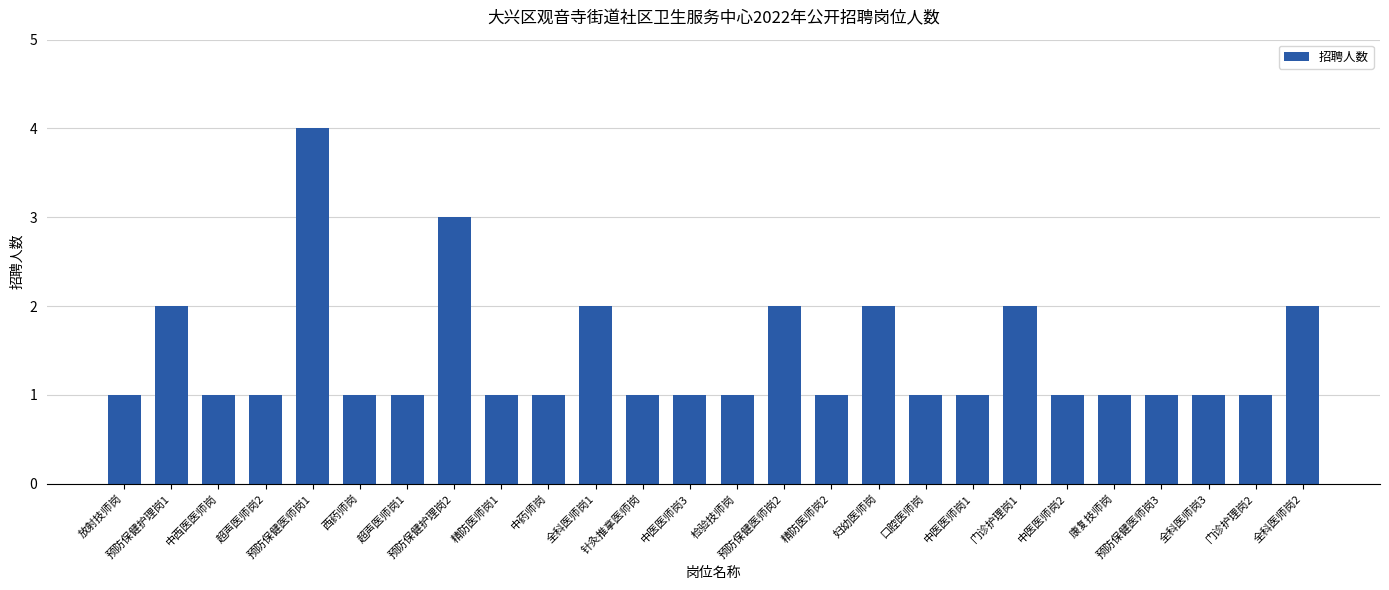

True or false: the data shows 2 at 预防保健医师岗2.

True